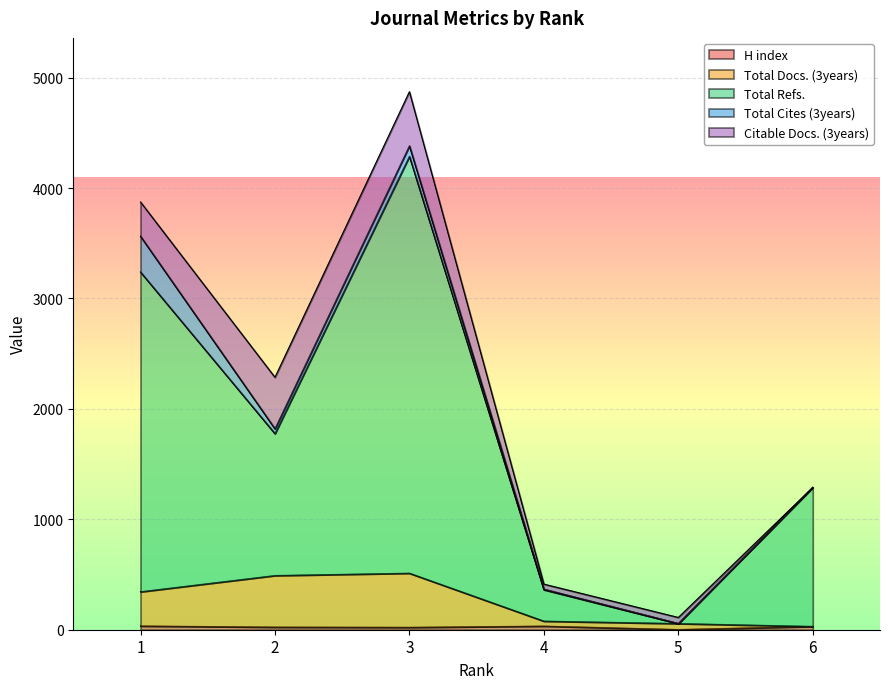

True or false: Total Refs. has a value of 1289 at 6.

True